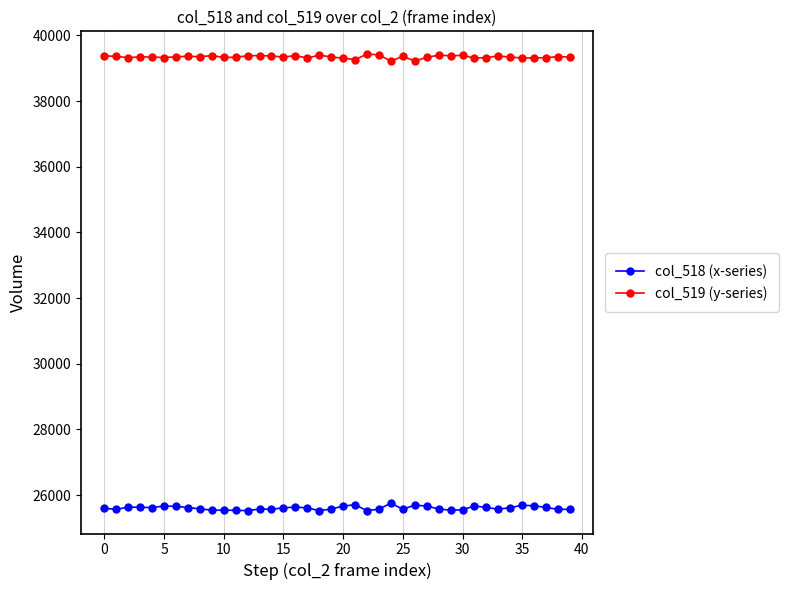

What is the value of the col_518 (x-series) point at the 3rd from the left?

25632